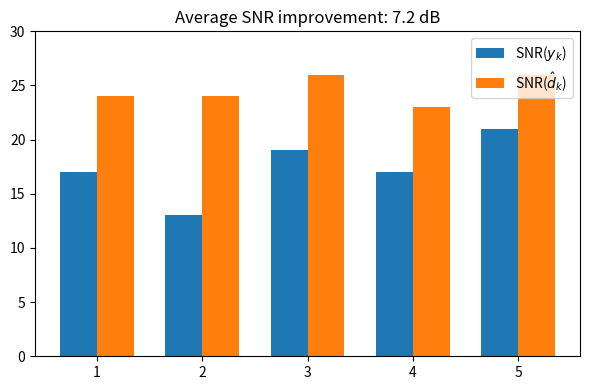

What is the maximum value for SNR($\hat{d}_k$)?

26